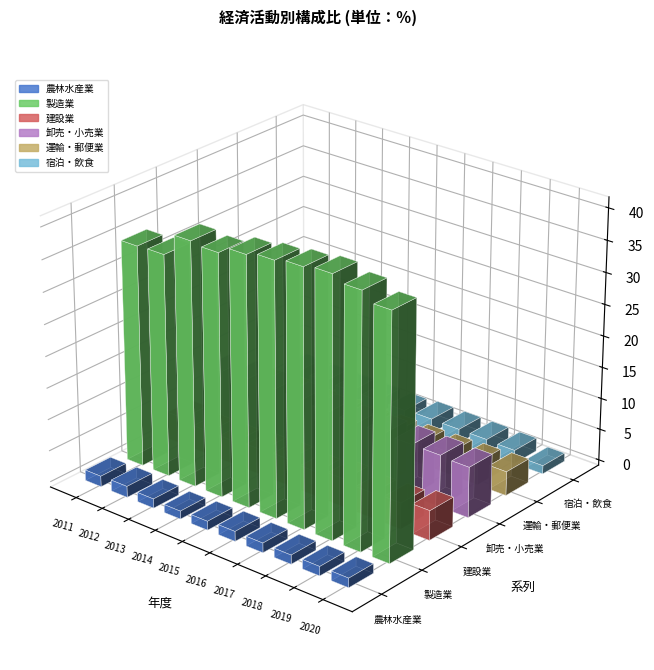

What is the total value across all series at 2011?

55.4